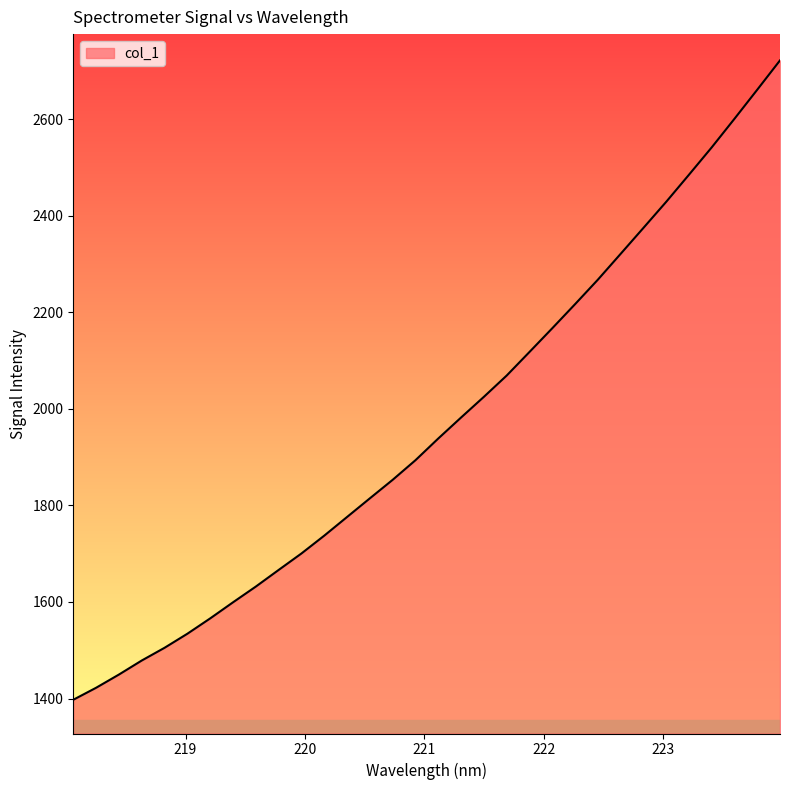

What is the greatest value displayed?

2721.6